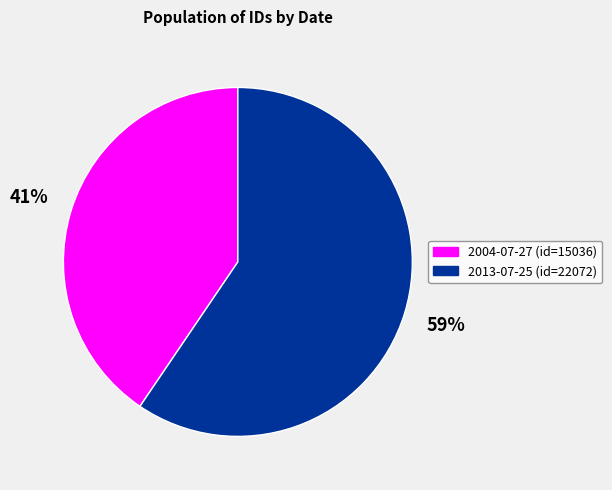

True or false: 2013-07-25 accounts for 46% of the total.

False